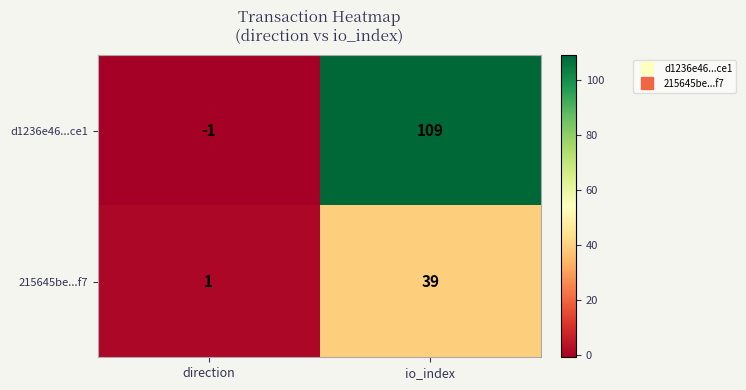

Reading left to right, what are all the values shown in this chart?

d1236e46...ce1: direction=-1	io_index=109
215645be...f7: direction=1	io_index=39